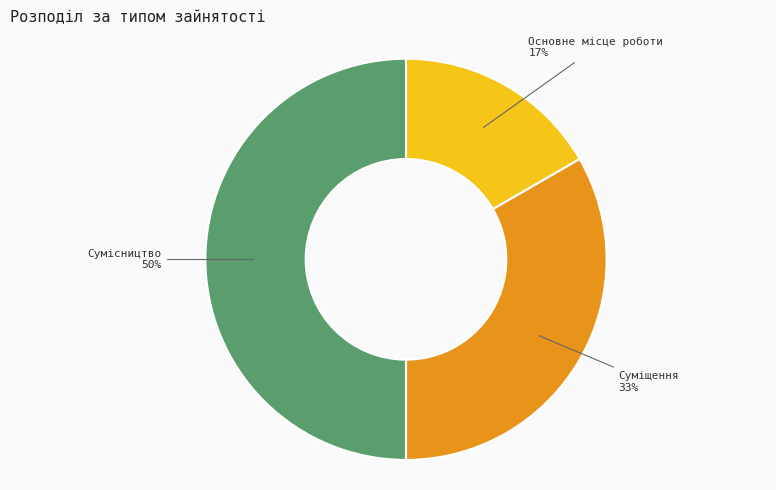

To the nearest percent, what percentage of the pie is Основне місце роботи?

17%